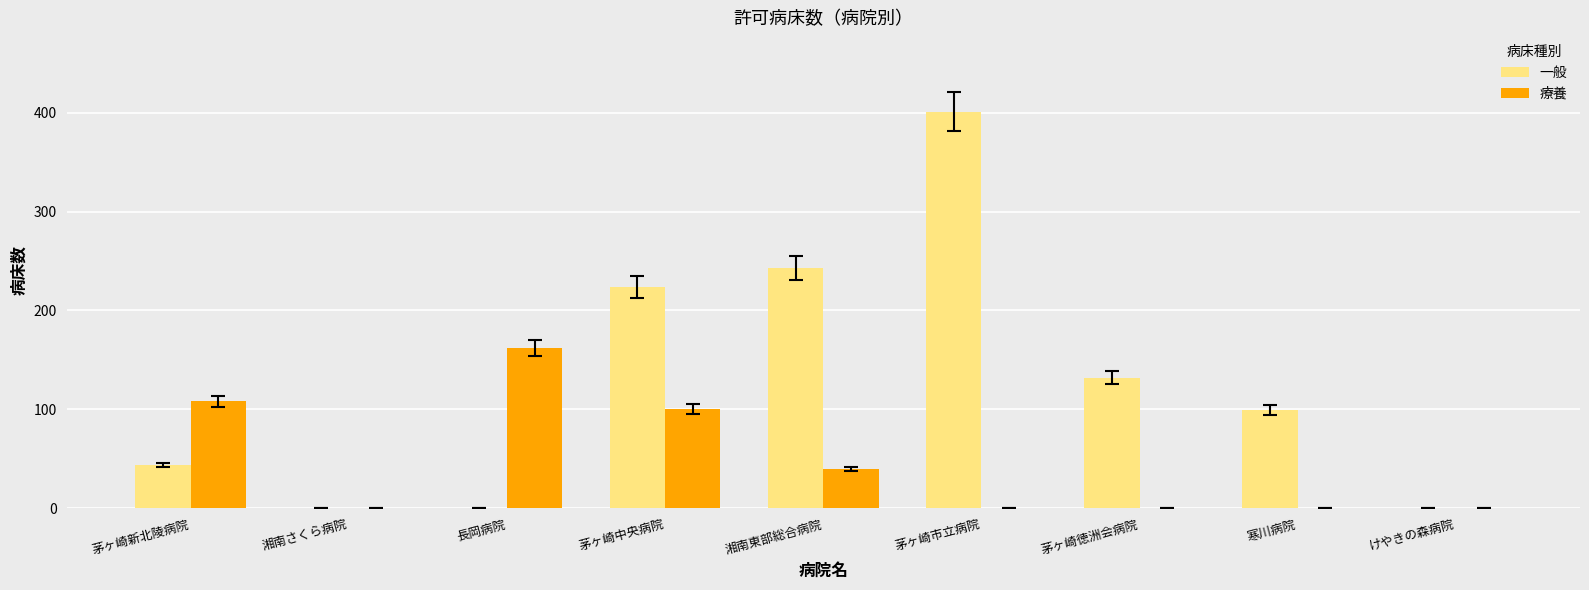

What is the sum of all 一般 values?

1143